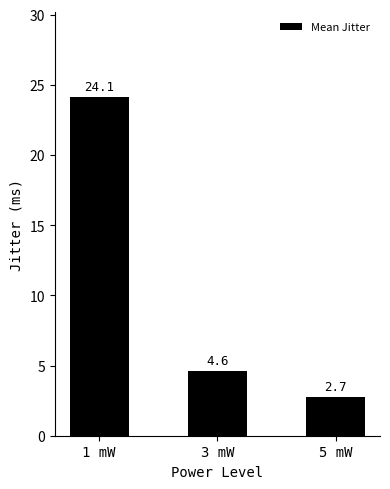

Is it true that the value at 3 mW is 6.5?

False